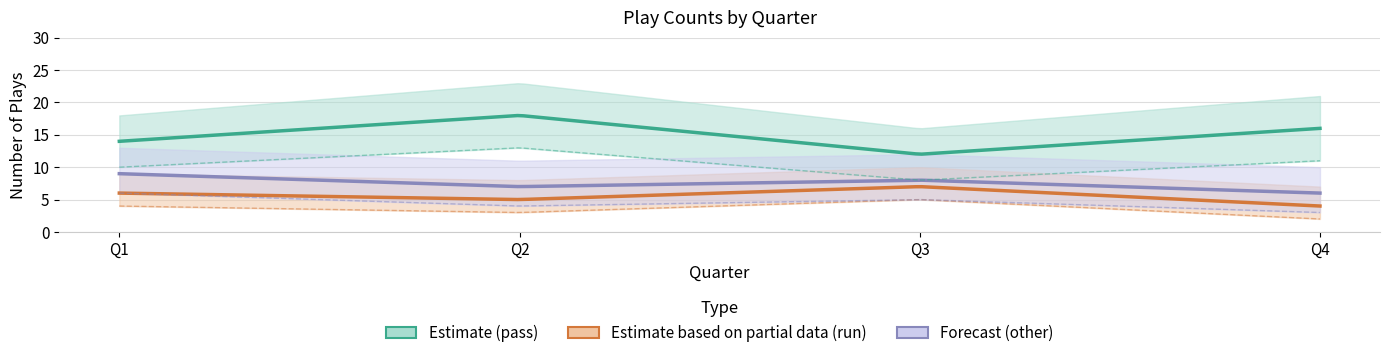

List the labels in order of other value, largest first.

Q1, Q3, Q2, Q4